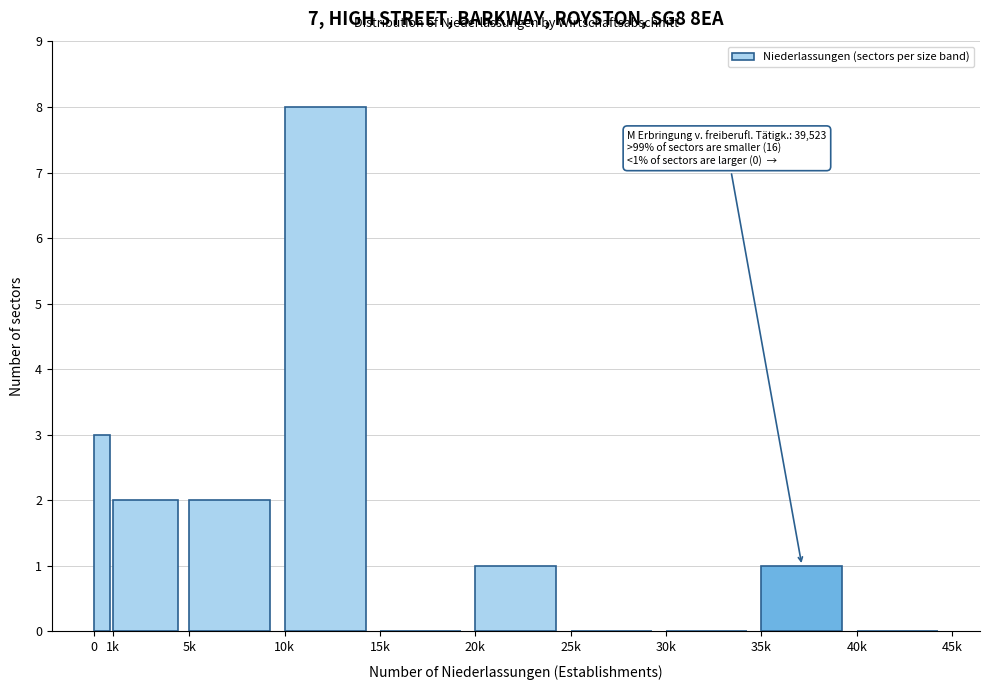

Reading left to right, list all the values displayed in this chart.

0=3	1k=2	5k=2	10k=8	15k=0	20k=1	25k=0	30k=0	35k=1	40k=0